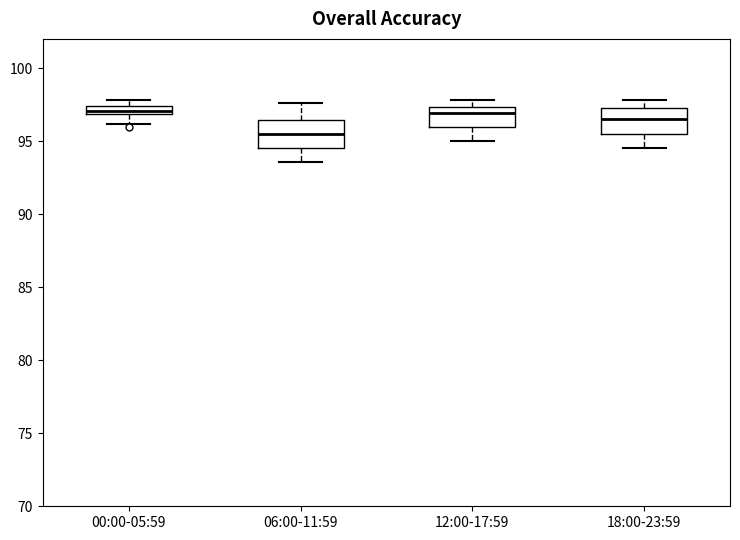

Where is the upper edge of the box for 06:00-11:59 on the y-axis? The values are not printed on the chart, so give them approximately, as read against the axis.

96.5